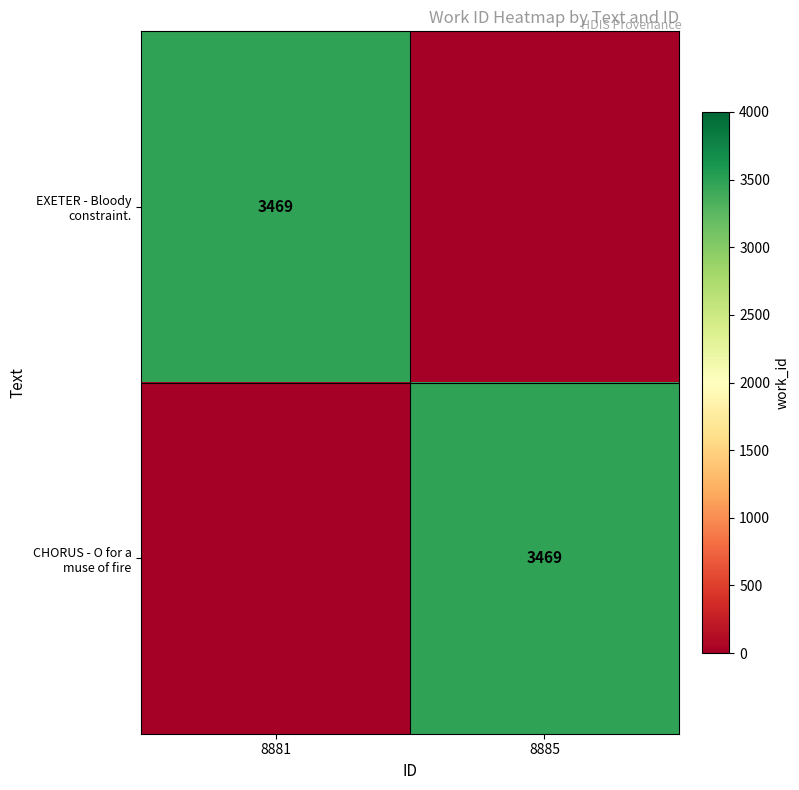

Is it true that EXETER - Bloody constraint. equals 5401 at 8881?

False